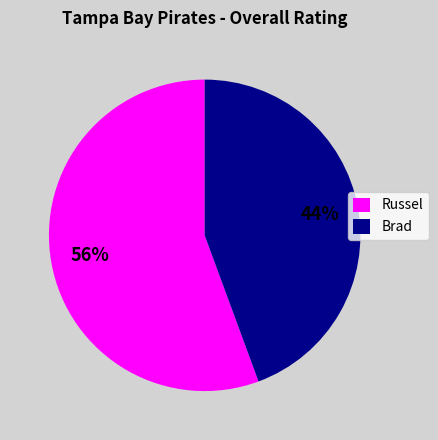

To the nearest percent, what is the combined percentage of Russel and Brad?

100%